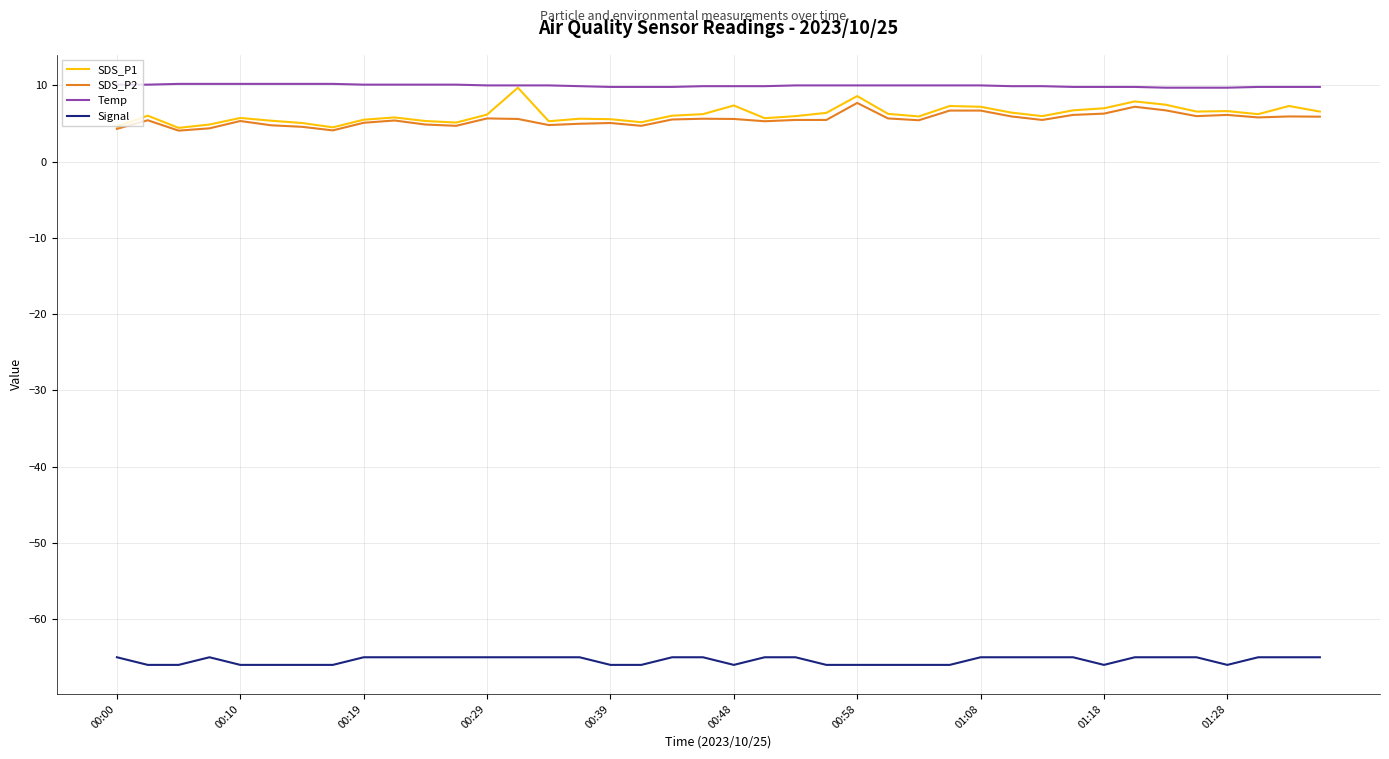

Which series has the largest total across all categories?

Temp